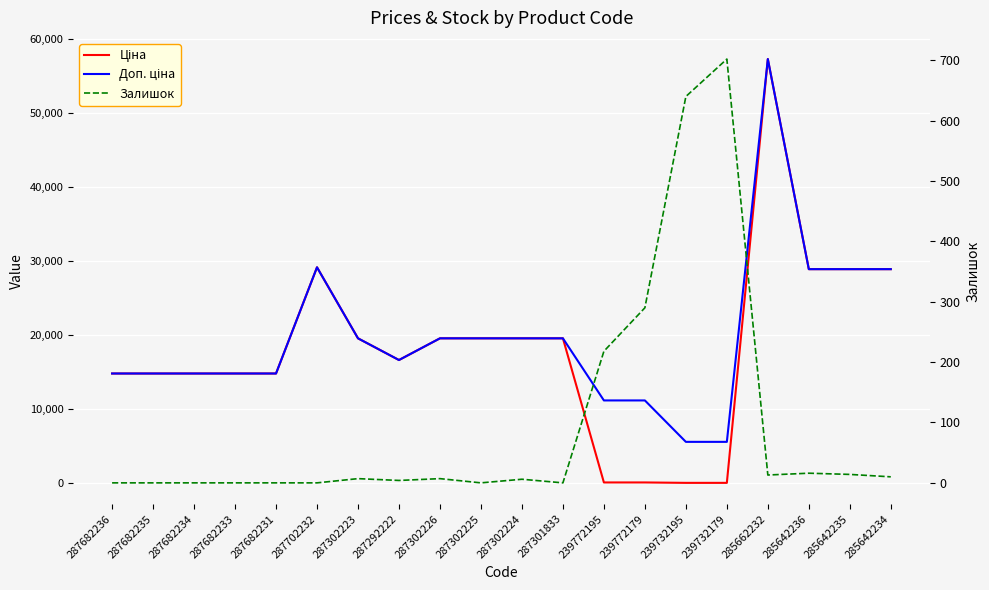

What is the greatest value displayed?

57258.0